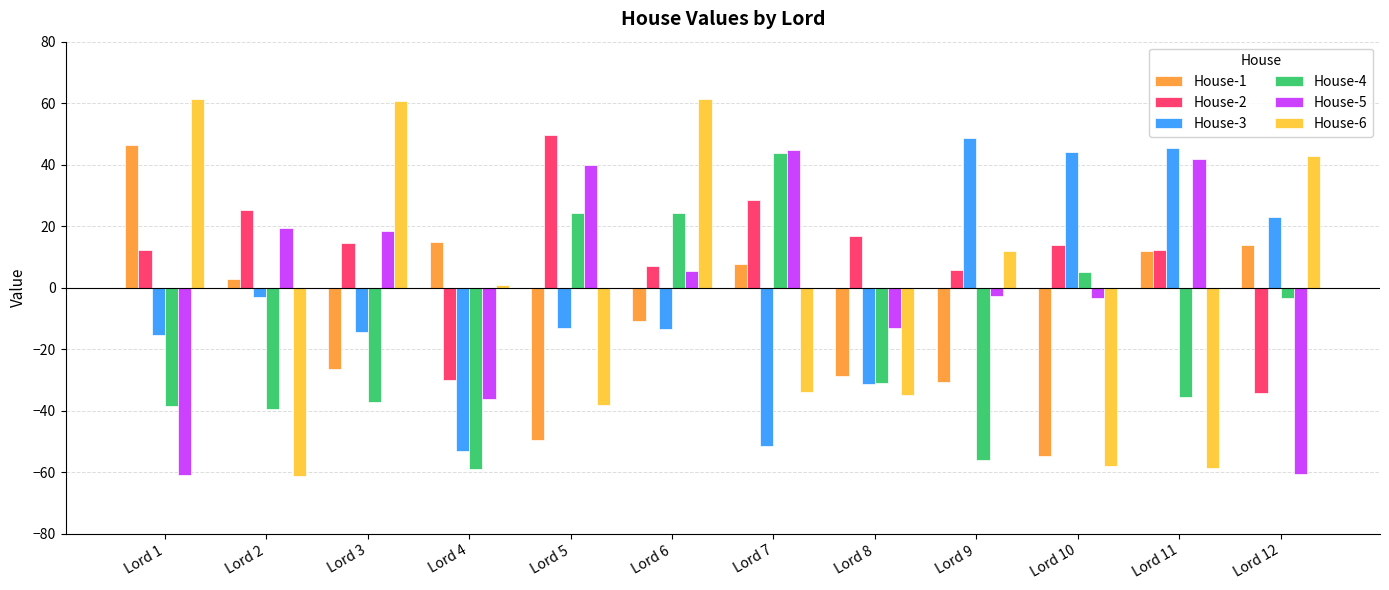

What is the smallest value displayed?

-61.1